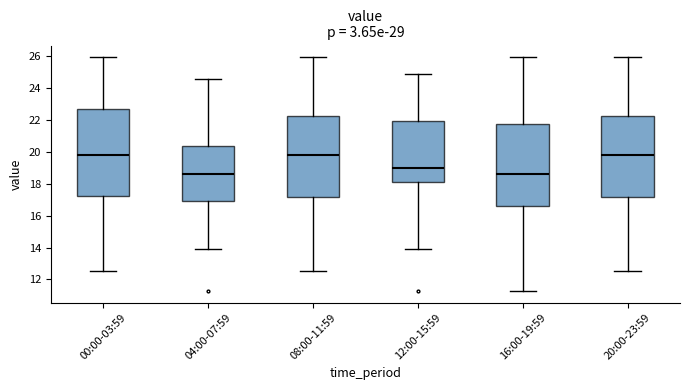

Reading left to right, transcribe this box plot: for each box, give where its median line is, the range the box spans, and where its two whiskers end, as read against the y-axis. The values are not printed on the chart, so give them approximately, as read against the axis.

00:00-03:59: median 19.8, box 17.2 to 22.6, whiskers 12.6 to 26.0
04:00-07:59: median 18.6, box 17.0 to 20.4, whiskers 13.8 to 24.6
08:00-11:59: median 19.8, box 17.2 to 22.2, whiskers 12.6 to 26.0
12:00-15:59: median 19.0, box 18.2 to 22.0, whiskers 13.8 to 25.0
16:00-19:59: median 18.6, box 16.6 to 21.8, whiskers 11.2 to 26.0
20:00-23:59: median 19.8, box 17.2 to 22.2, whiskers 12.6 to 26.0